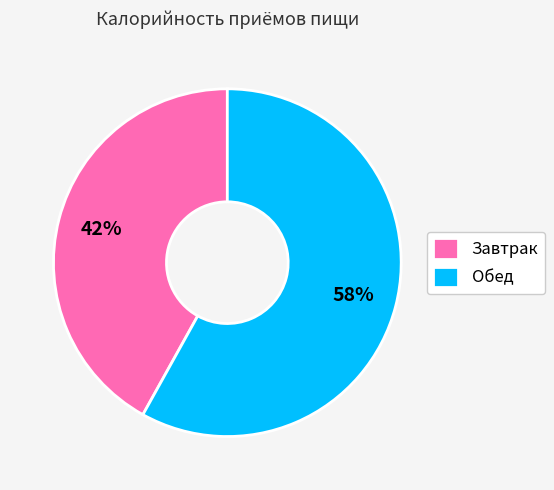

Is the sum of Обед and Завтрак greater than half?

Yes